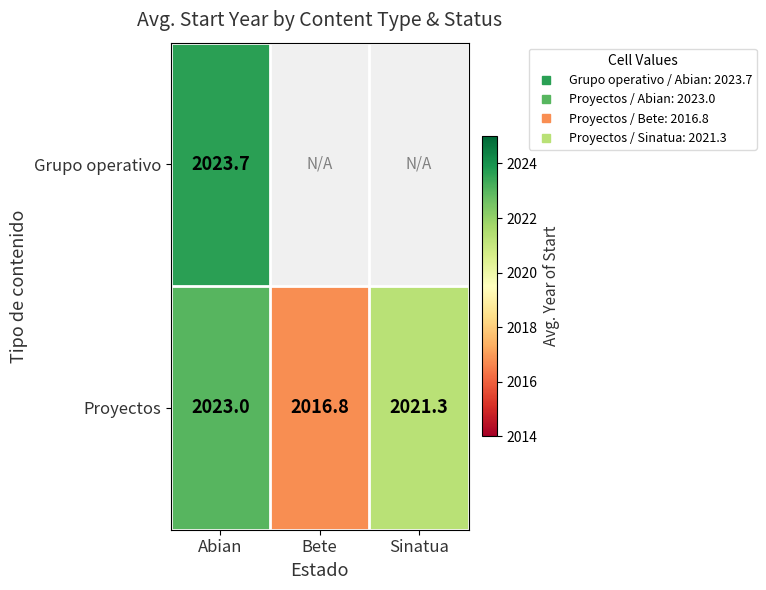

Rank the series by their maximum value, from highest to lowest.

Grupo operativo, Proyectos